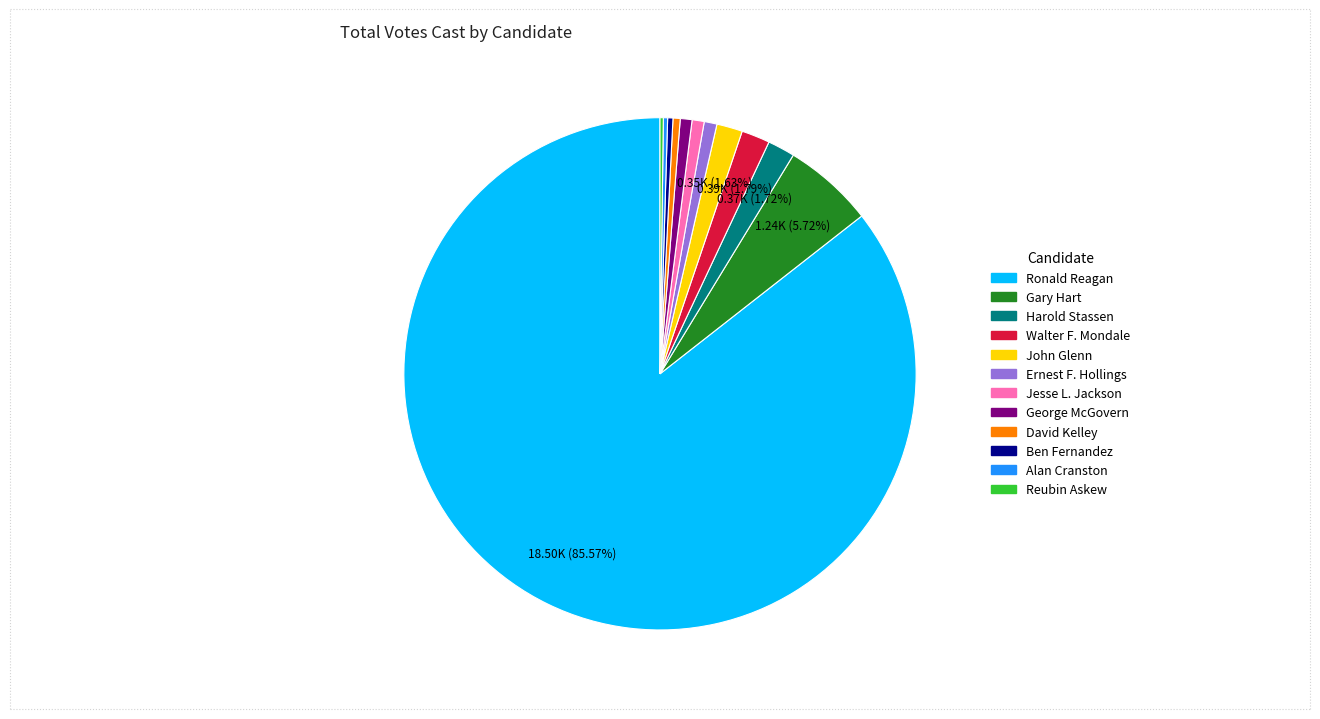

Is it true that Walter F. Mondale is 2% of the pie?

True